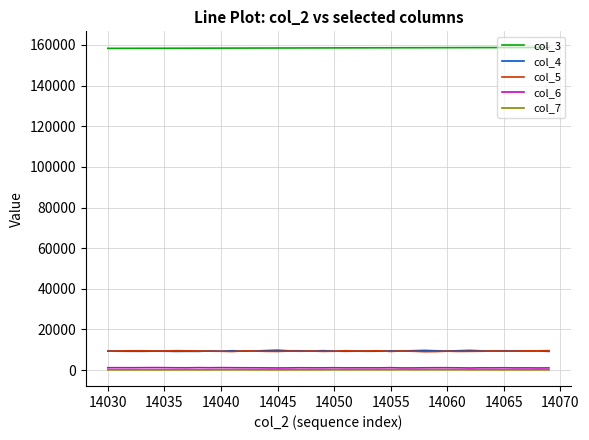

True or false: col_6 and col_5 cross at least once.

False